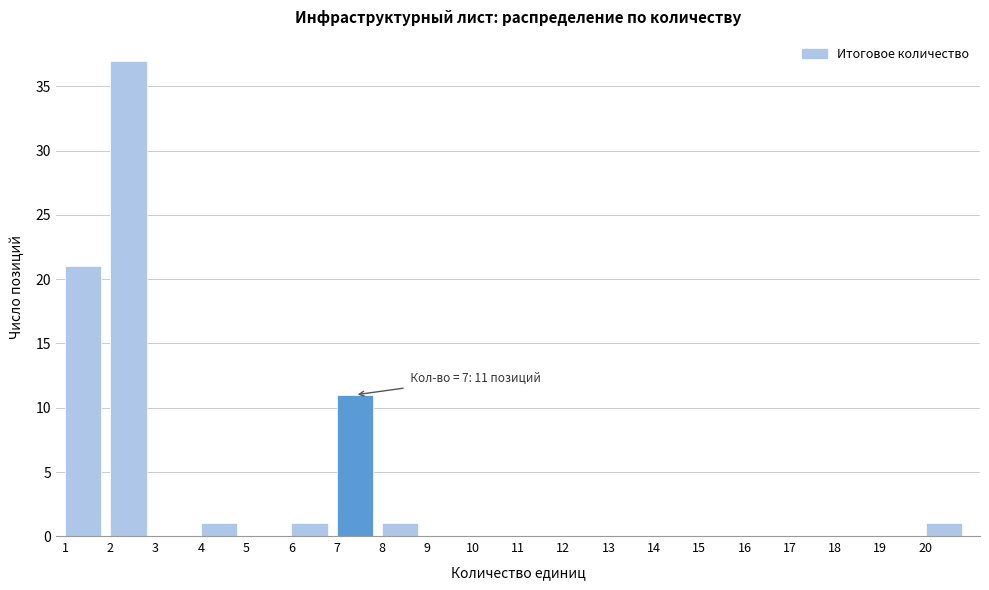

Which range on the x-axis has the tallest bar?

2 to 3